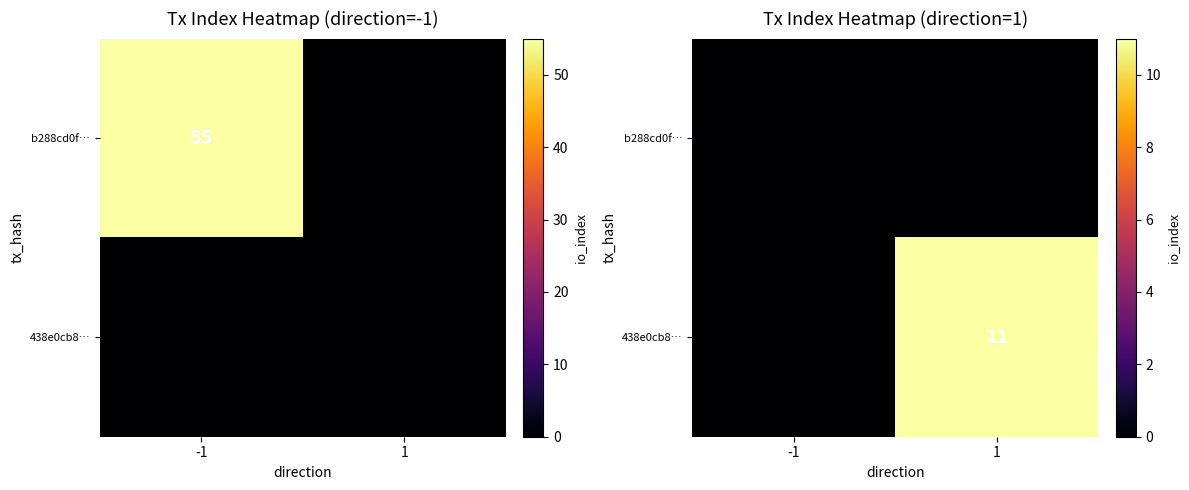

What is the difference between the highest and lowest values at 1?

11